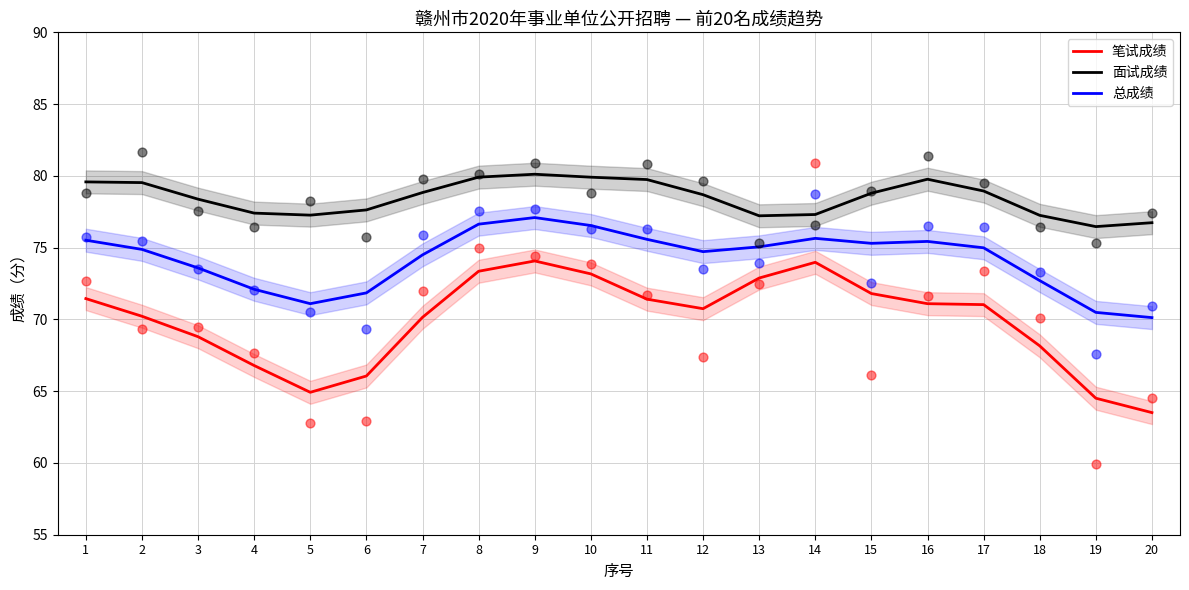

Is the value of 面试成绩 at 6 greater than the value of 笔试成绩 at 14?

Yes